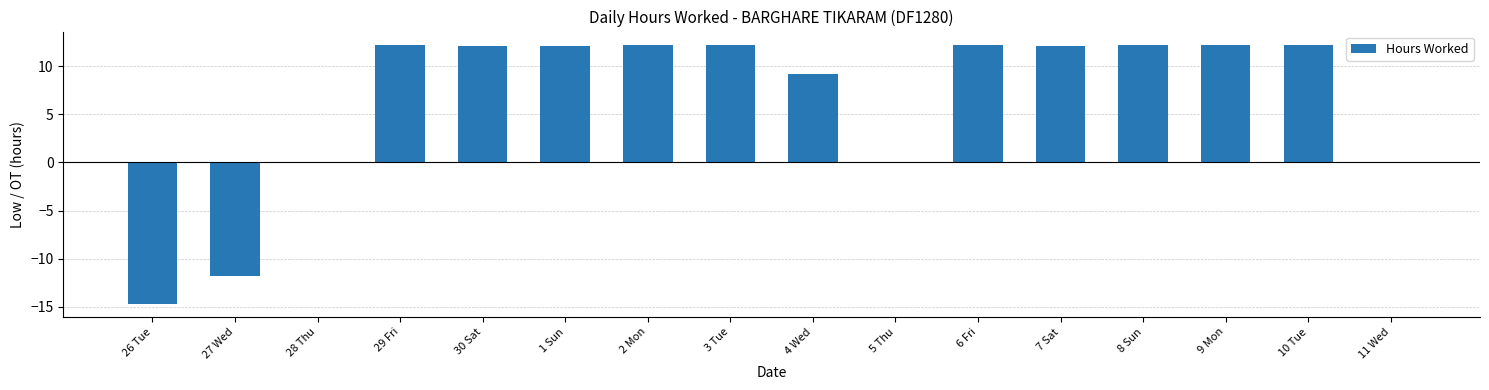

What is the change in value from 26 Tue to 2 Mon?

+26.9